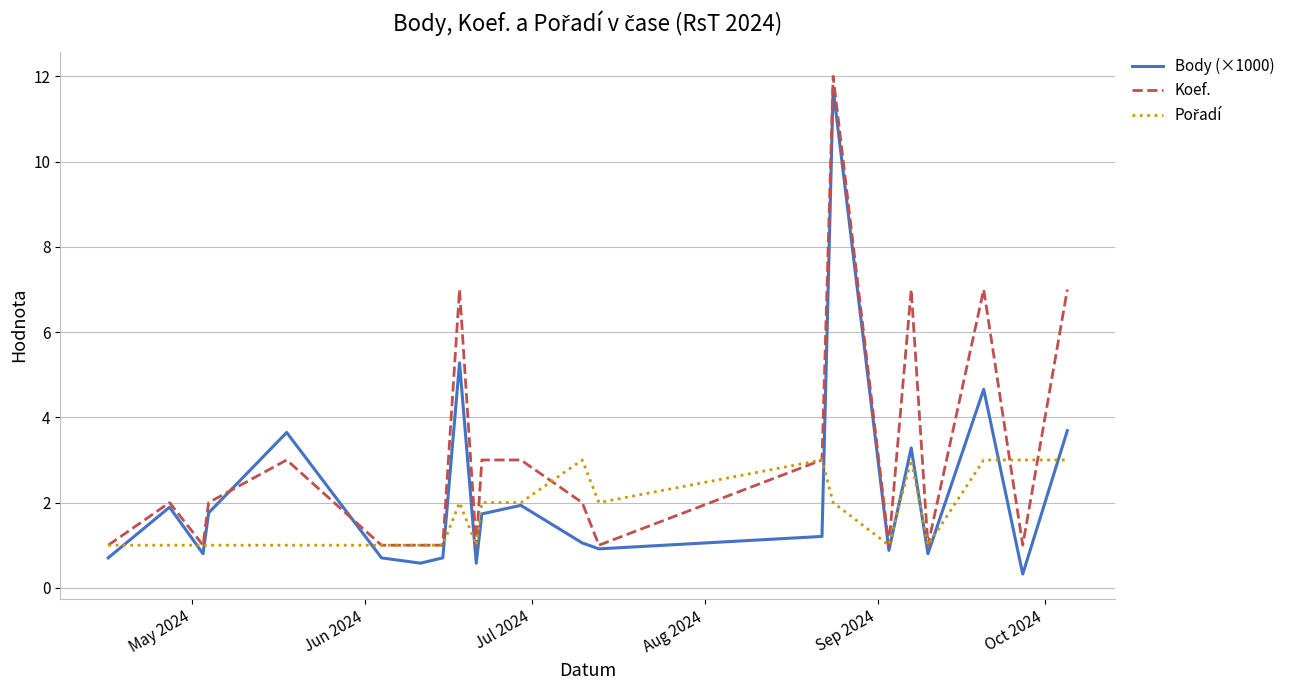

Which series has the largest total across all categories?

Koef.